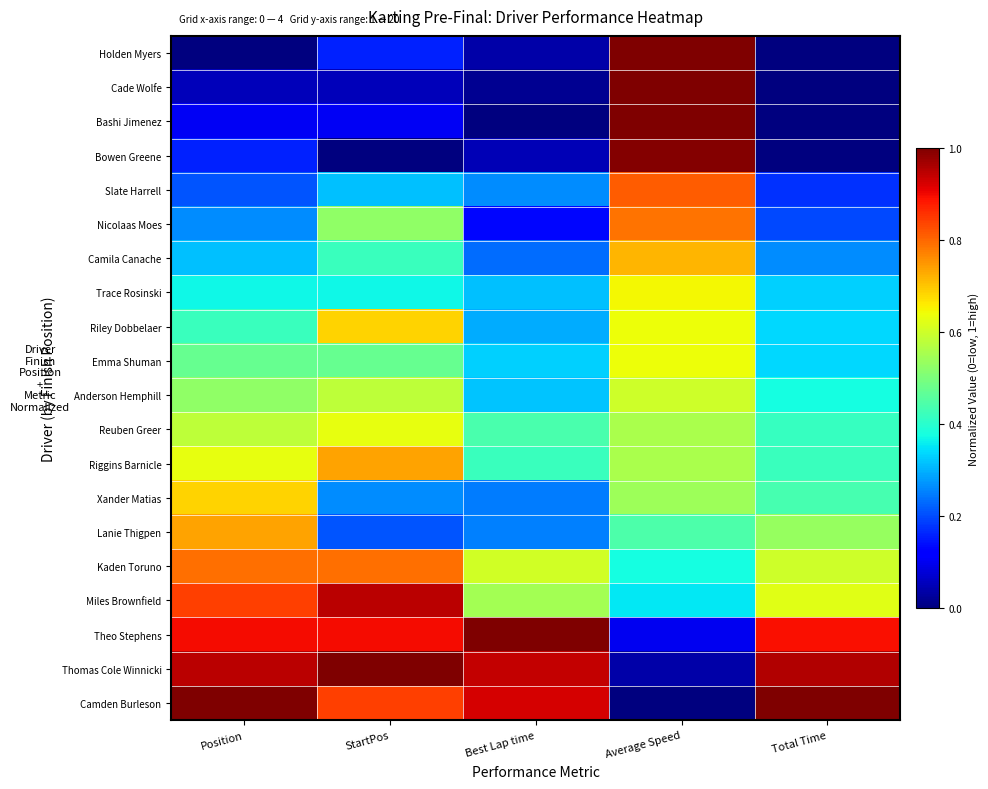

Reading left to right, what are all the values shown in this chart?

Holden Myers: Position=0.0	StartPos=0.2	Best Lap time=0.0	Average Speed=1.0	Total Time=0.0
Cade Wolfe: Position=0.1	StartPos=0.1	Best Lap time=0.0	Average Speed=1.0	Total Time=0.0
Bashi Jimenez: Position=0.1	StartPos=0.1	Best Lap time=0.0	Average Speed=1.0	Total Time=0.0
Bowen Greene: Position=0.2	StartPos=0.0	Best Lap time=0.1	Average Speed=1.0	Total Time=0.0
Slate Harrell: Position=0.2	StartPos=0.3	Best Lap time=0.3	Average Speed=0.8	Total Time=0.2
Nicolaas Moes: Position=0.3	StartPos=0.5	Best Lap time=0.1	Average Speed=0.8	Total Time=0.2
Camila Canache: Position=0.3	StartPos=0.4	Best Lap time=0.2	Average Speed=0.7	Total Time=0.3
Trace Rosinski: Position=0.4	StartPos=0.4	Best Lap time=0.3	Average Speed=0.6	Total Time=0.3
Riley Dobbelaer: Position=0.4	StartPos=0.7	Best Lap time=0.3	Average Speed=0.6	Total Time=0.3
Emma Shuman: Position=0.5	StartPos=0.5	Best Lap time=0.3	Average Speed=0.6	Total Time=0.3
Anderson Hemphill: Position=0.5	StartPos=0.6	Best Lap time=0.3	Average Speed=0.6	Total Time=0.4
Reuben Greer: Position=0.6	StartPos=0.6	Best Lap time=0.4	Average Speed=0.6	Total Time=0.4
Riggins Barnicle: Position=0.6	StartPos=0.7	Best Lap time=0.4	Average Speed=0.6	Total Time=0.4
Xander Matias: Position=0.7	StartPos=0.3	Best Lap time=0.2	Average Speed=0.5	Total Time=0.4
Lanie Thigpen: Position=0.7	StartPos=0.2	Best Lap time=0.3	Average Speed=0.4	Total Time=0.5
Kaden Toruno: Position=0.8	StartPos=0.8	Best Lap time=0.6	Average Speed=0.4	Total Time=0.6
Miles Brownfield: Position=0.8	StartPos=0.9	Best Lap time=0.5	Average Speed=0.4	Total Time=0.6
Theo Stephens: Position=0.9	StartPos=0.9	Best Lap time=1.0	Average Speed=0.1	Total Time=0.9
Thomas Cole Winnicki: Position=0.9	StartPos=1.0	Best Lap time=0.9	Average Speed=0.0	Total Time=1.0
Camden Burleson: Position=1.0	StartPos=0.8	Best Lap time=0.9	Average Speed=0.0	Total Time=1.0